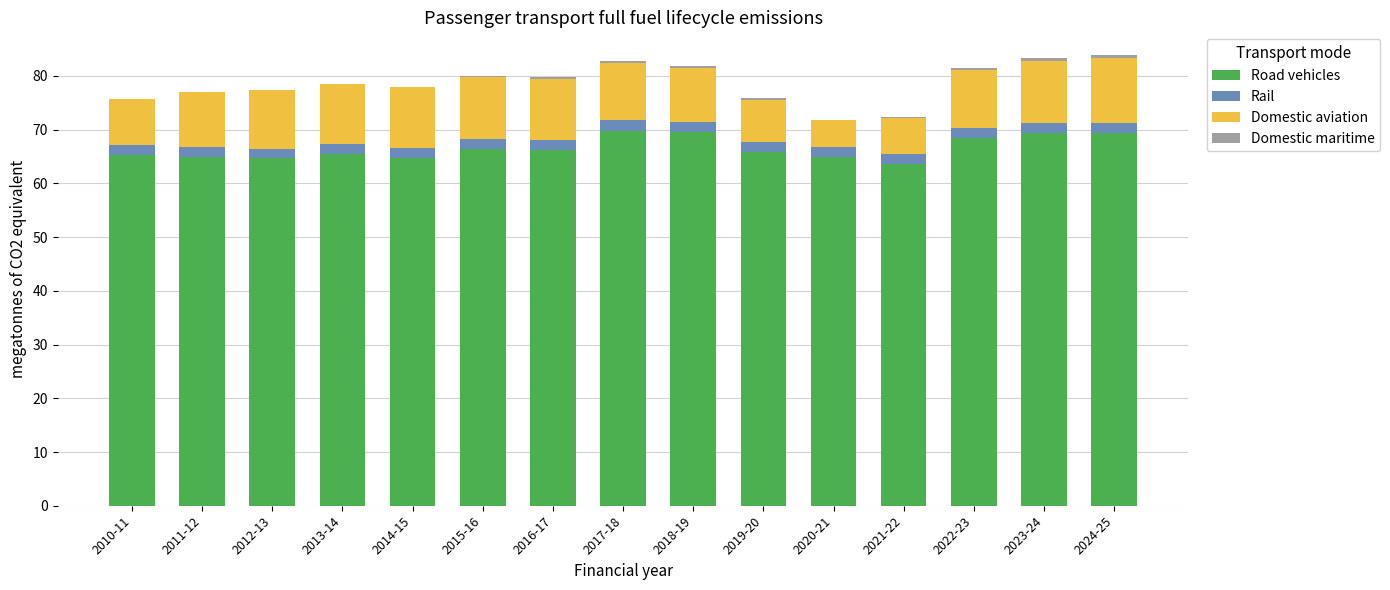

Is it true that Road vehicles equals 109.0 at 2011-12?

False